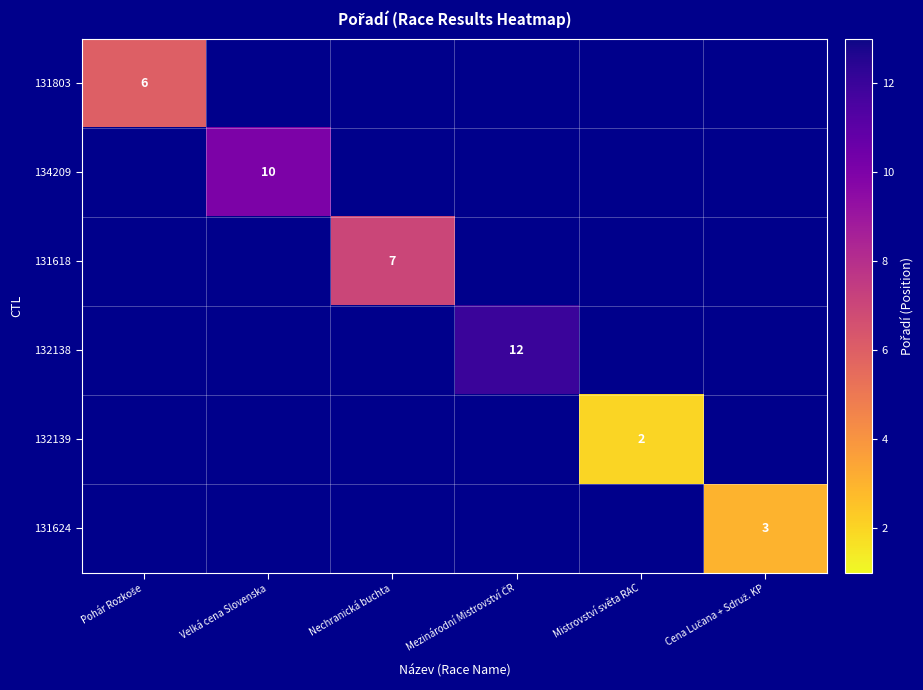

The value of 134209 at Velká cena Slovenska is 10. True or false?

True